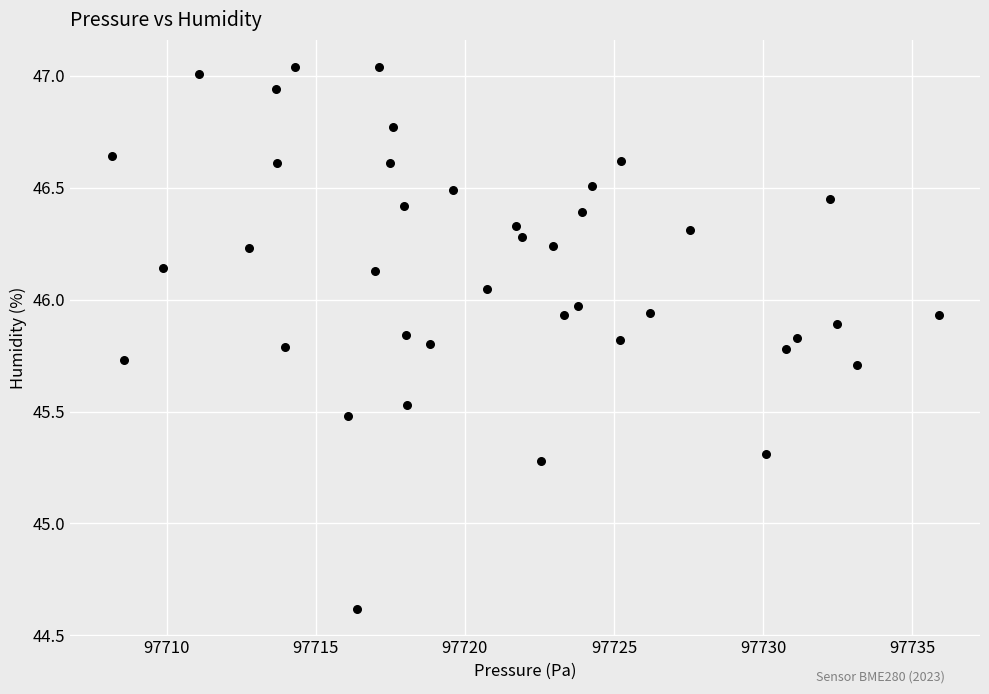

What is the range of X values (max minus min)?

27.7